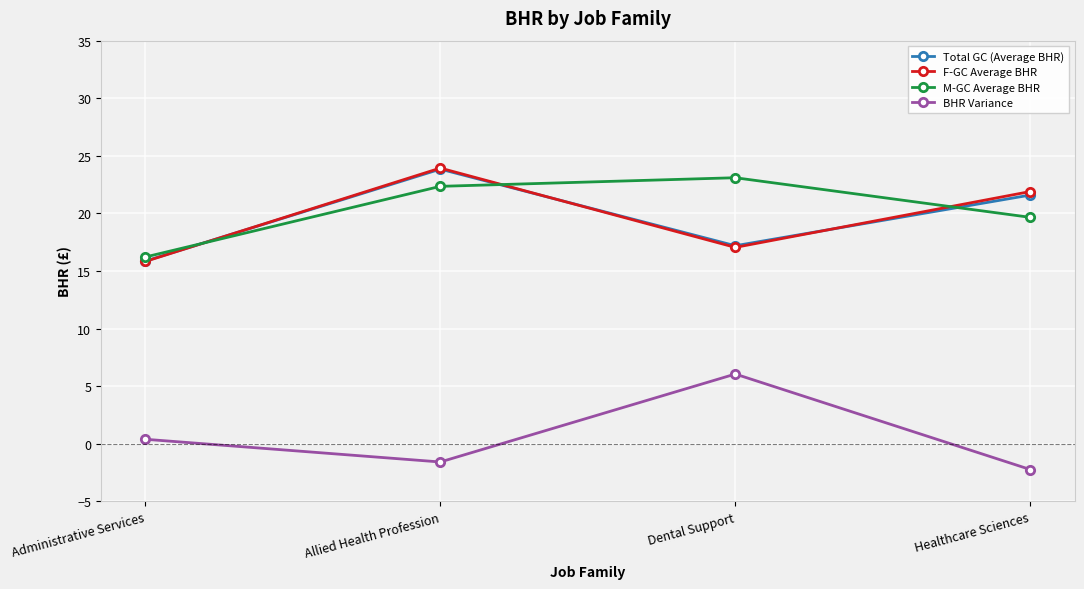

What position from the right is Administrative Services?

4